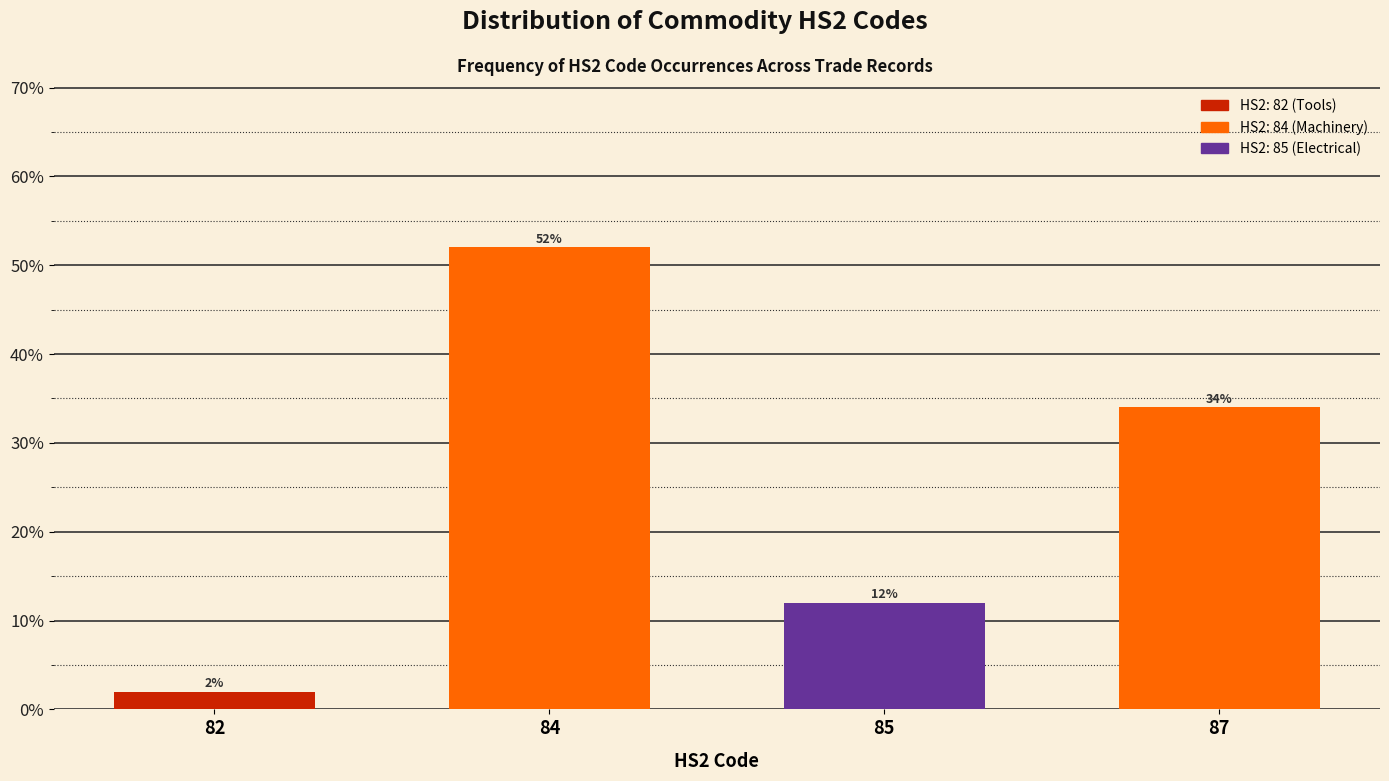

Does the chart contain any negative values?

No